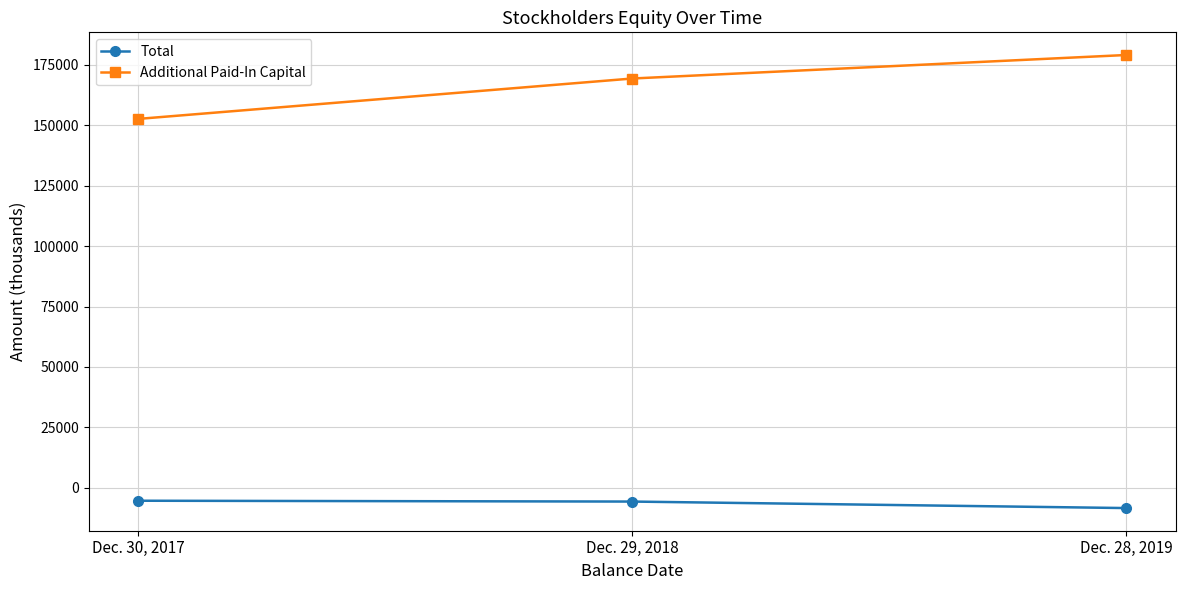

At Dec. 28, 2019, list the series in order from largest to smallest.

Additional Paid-In Capital, Total